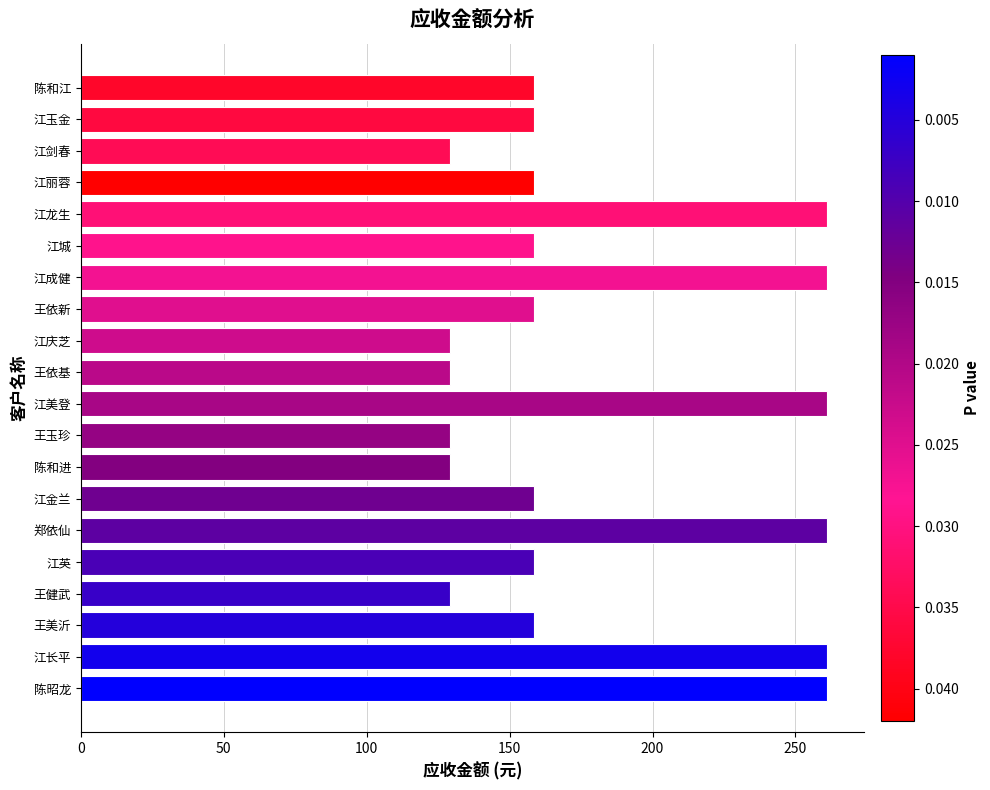

What is the difference between the second highest and minimum values?

131.7